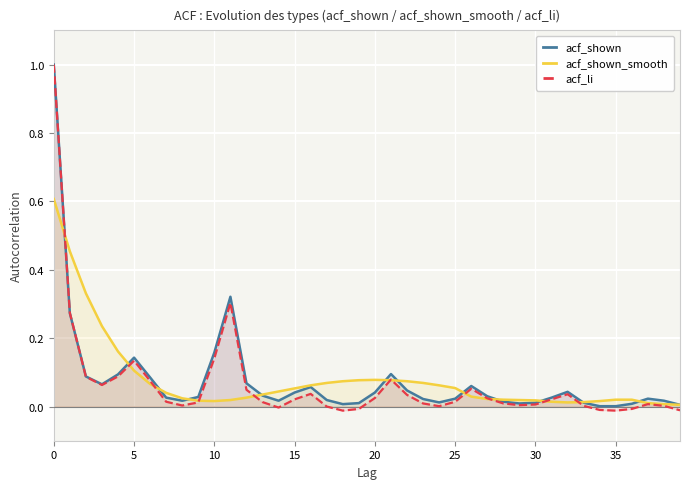

Which series has the widest spread of values?

acf_li